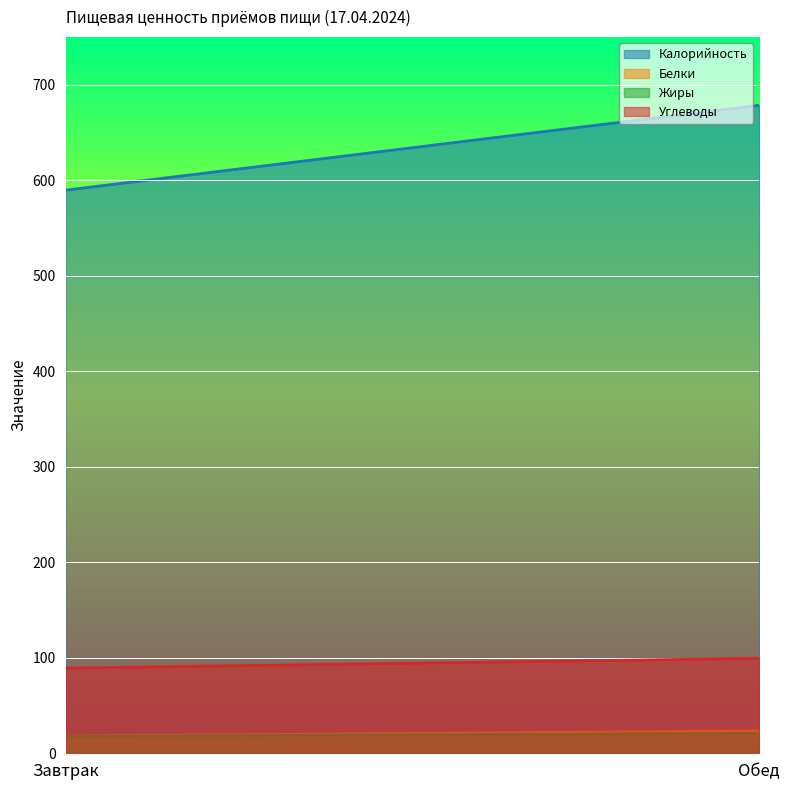

What is the difference between the highest and lowest values at Завтрак?

571.9